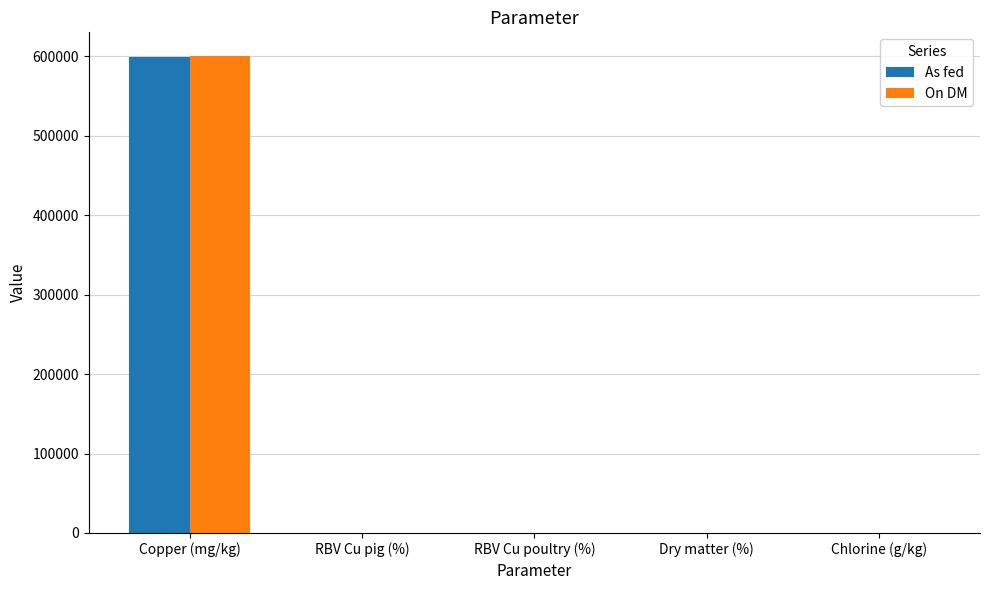

Is it true that As fed equals 599400.0 at Copper (mg/kg)?

True